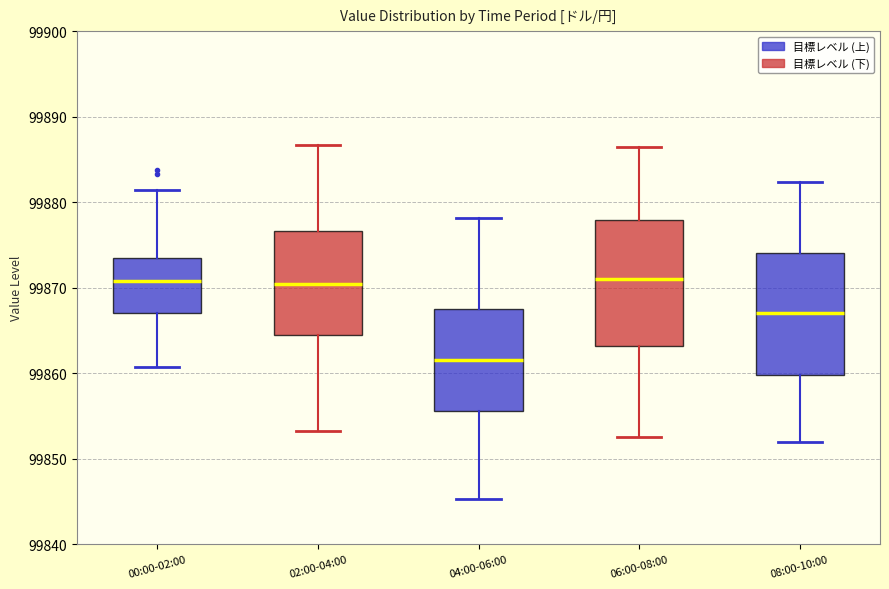

Reading left to right, transcribe this box plot: for each box, give where its median line is, the range the box spans, and where its two whiskers end, as read against the y-axis. The values are not printed on the chart, so give them approximately, as read against the axis.

00:00-02:00: median 99871, box 99867 to 99874, whiskers 99861 to 99881
02:00-04:00: median 99870, box 99864 to 99877, whiskers 99853 to 99887
04:00-06:00: median 99862, box 99856 to 99867, whiskers 99845 to 99878
06:00-08:00: median 99871, box 99863 to 99878, whiskers 99853 to 99886
08:00-10:00: median 99867, box 99860 to 99874, whiskers 99852 to 99882